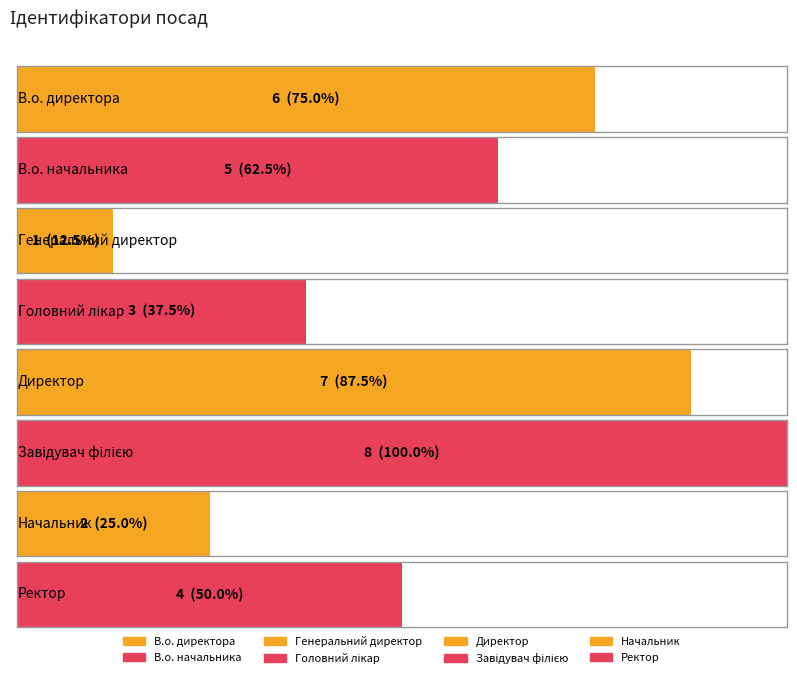

What is the difference between the maximum and minimum values?

7